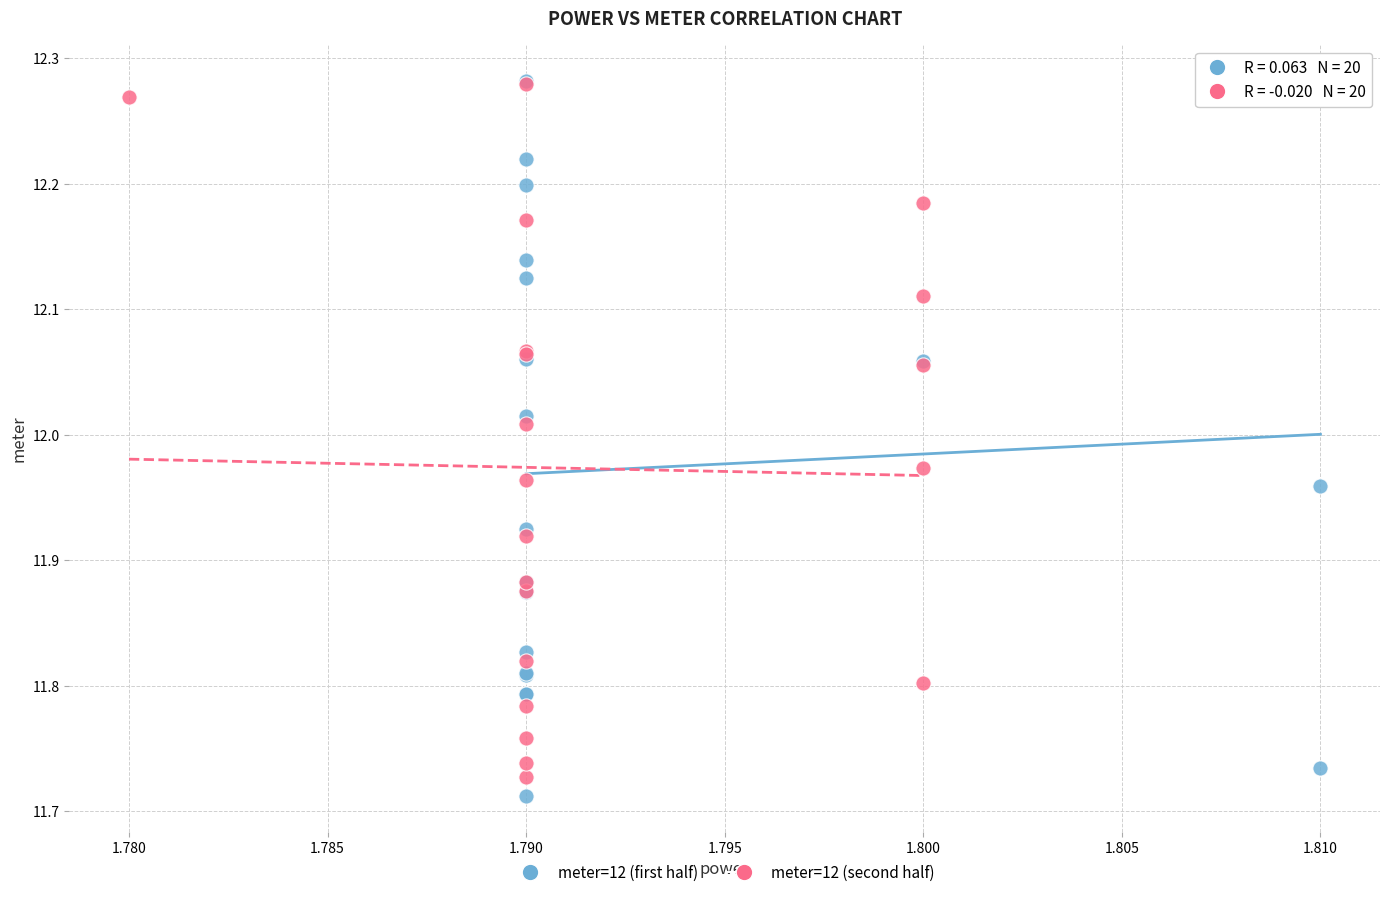

What are all the series names shown in the legend?

meter=12 (first half), meter=12 (second half)